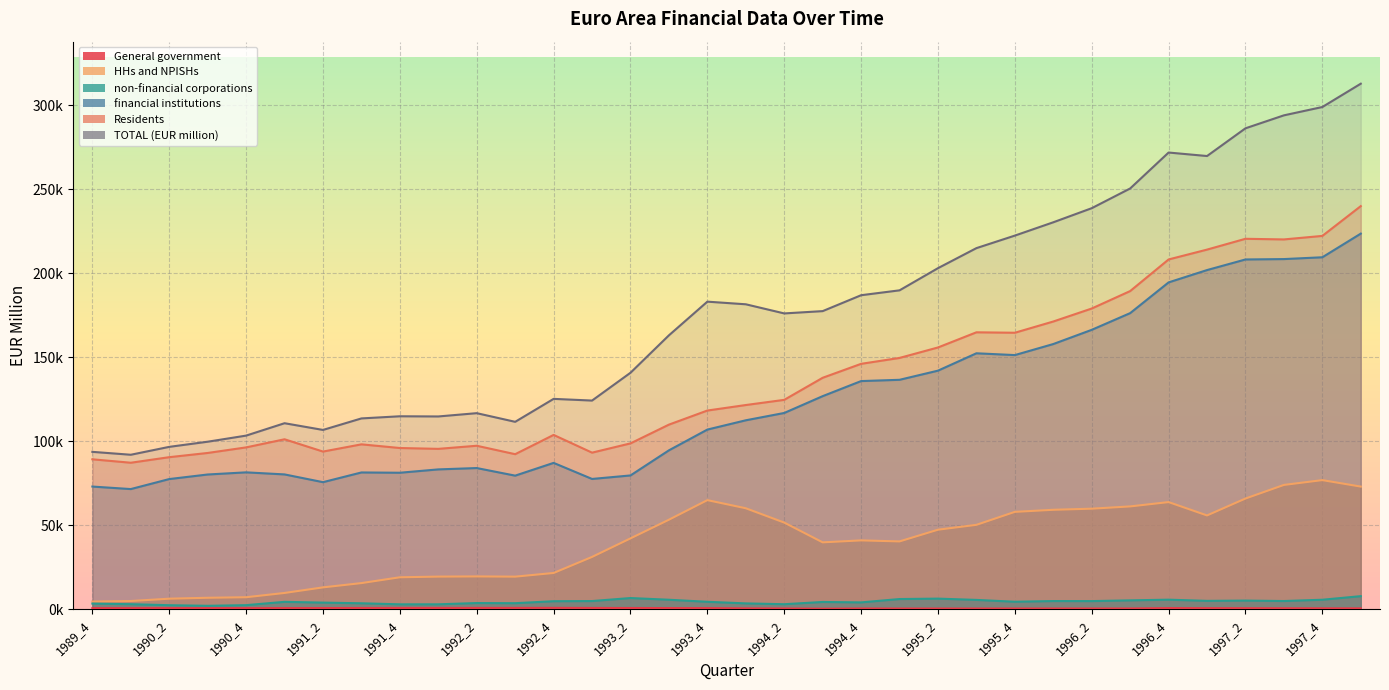

Count the number of categories in the chart.

34